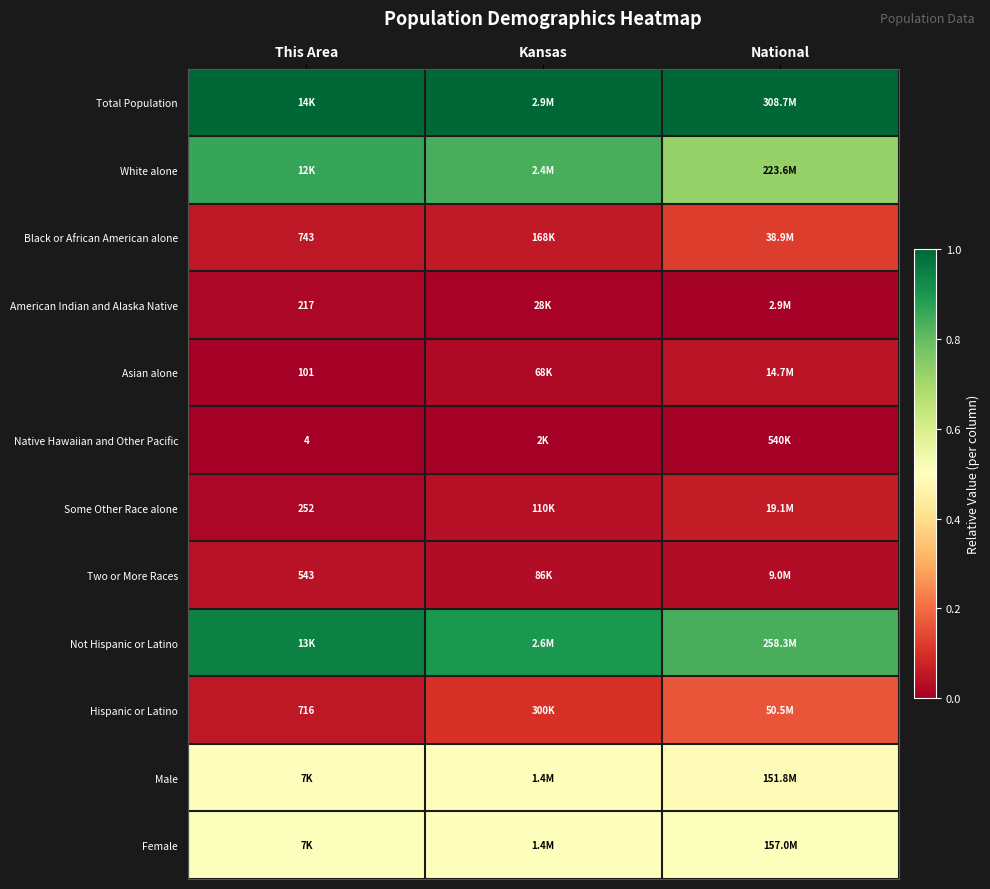

Is it true that Female equals 0.5 at Kansas?

True